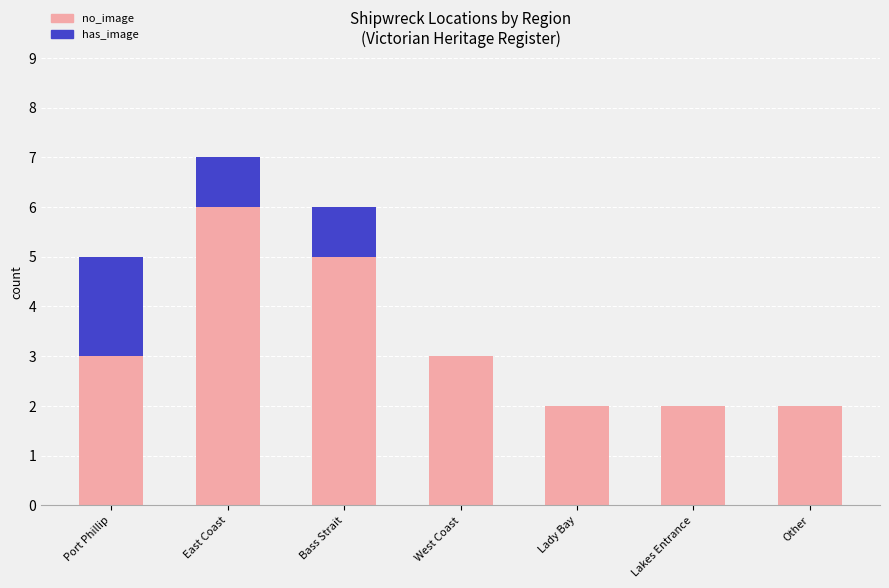

At which category is the sum across all series the highest?

East Coast